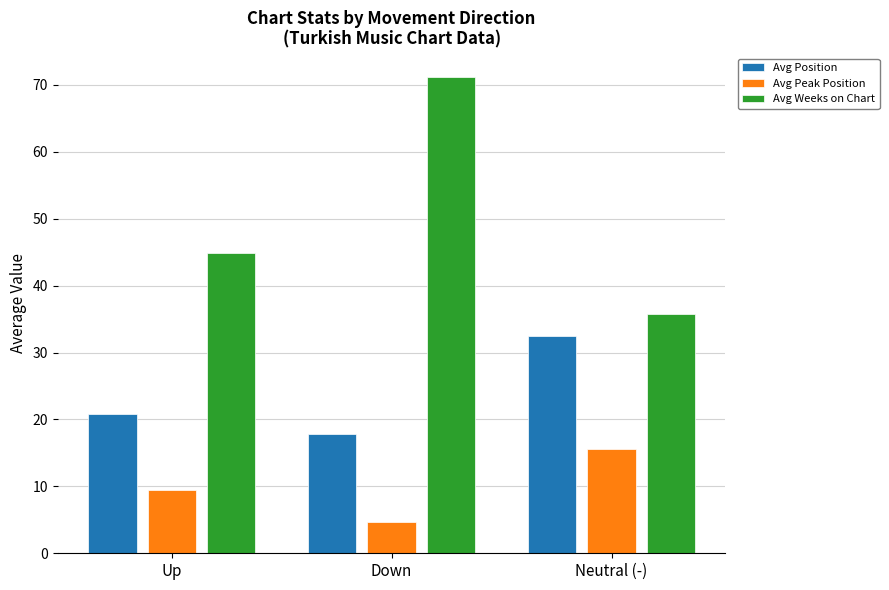

Reading left to right, transcribe all the data shown in this chart.

Avg Position: Up=20.8	Down=17.8	Neutral (-)=32.4
Avg Peak Position: Up=9.5	Down=4.6	Neutral (-)=15.6
Avg Weeks on Chart: Up=44.9	Down=71.2	Neutral (-)=35.8